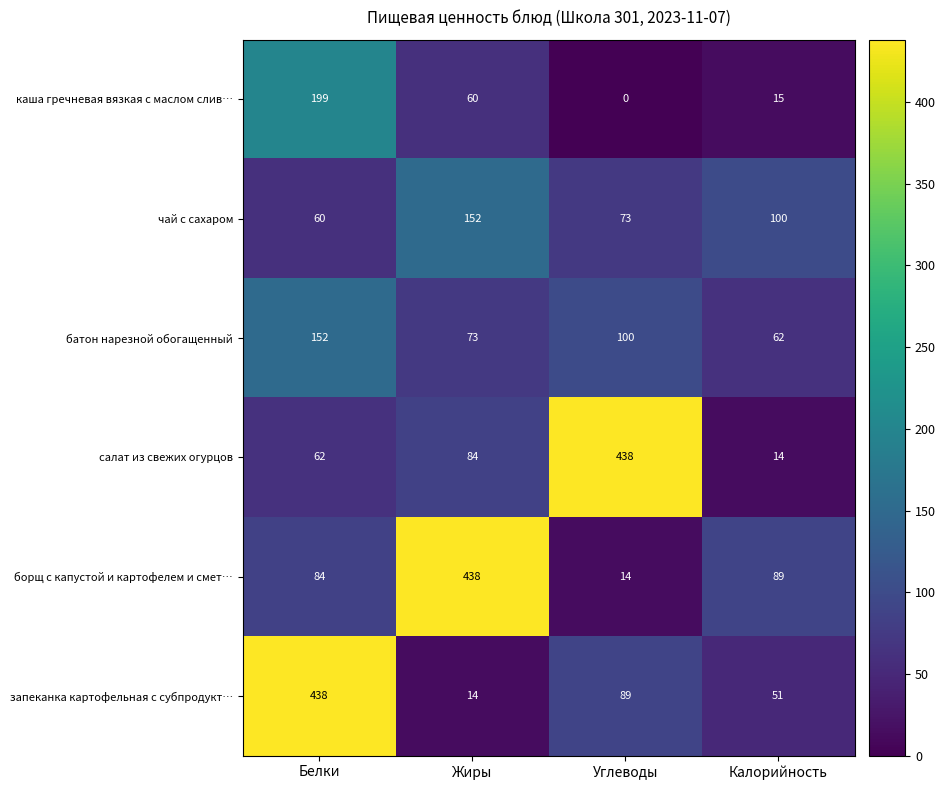

The value of каша гречневая вязкая с маслом слив… at Жиры is 60. True or false?

True